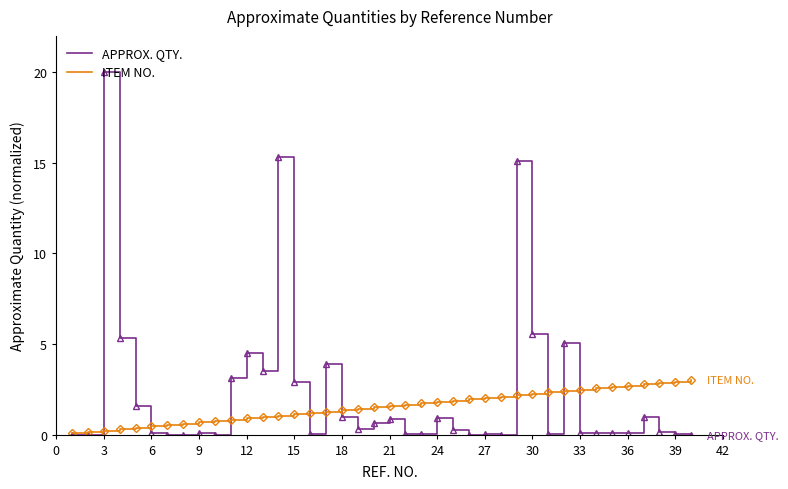

How many lines are shown in the chart?

2